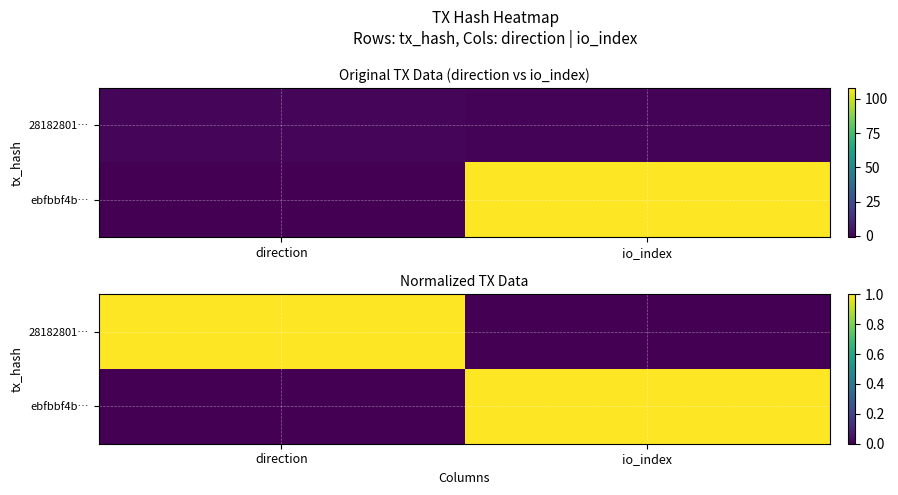

At which label is ebfbbf4b… closest to 0?

direction